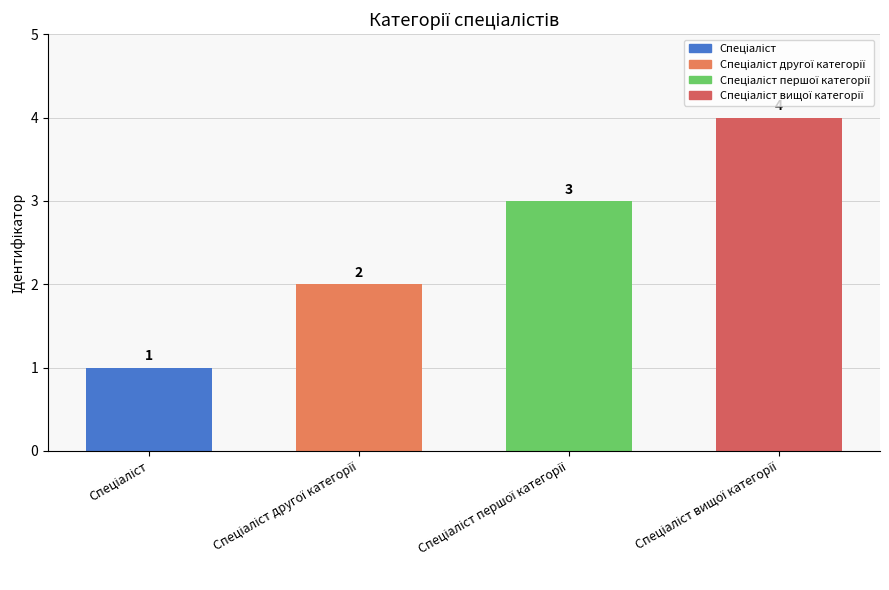

What is the maximum value shown in the chart?

4